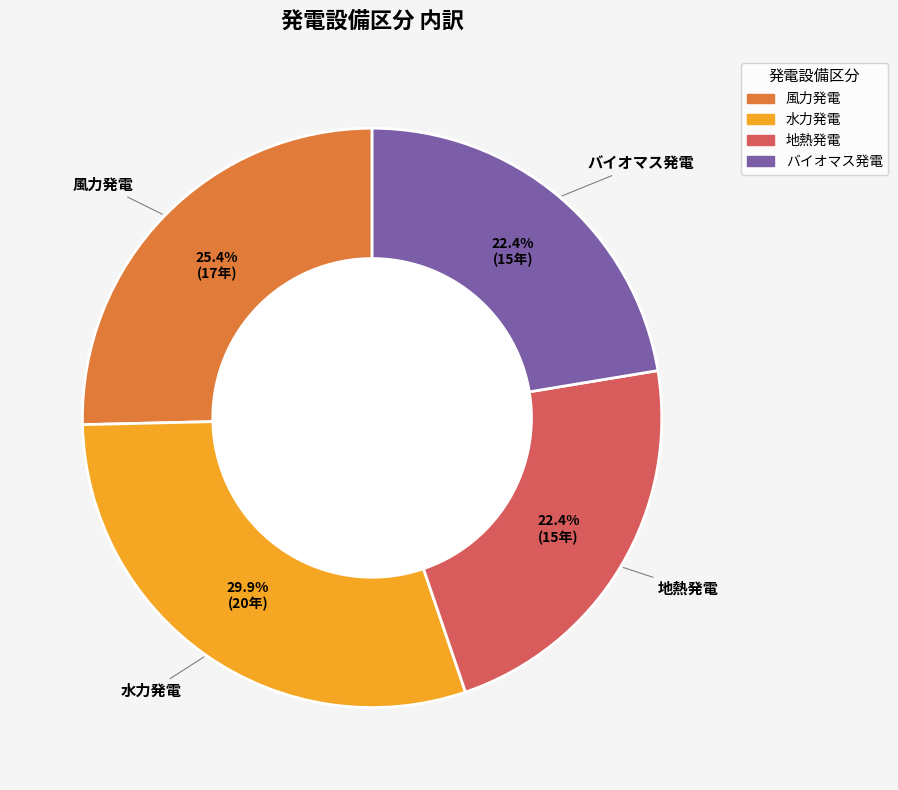

To the nearest percent, what is the difference between the largest and smallest slice percentages?

7%